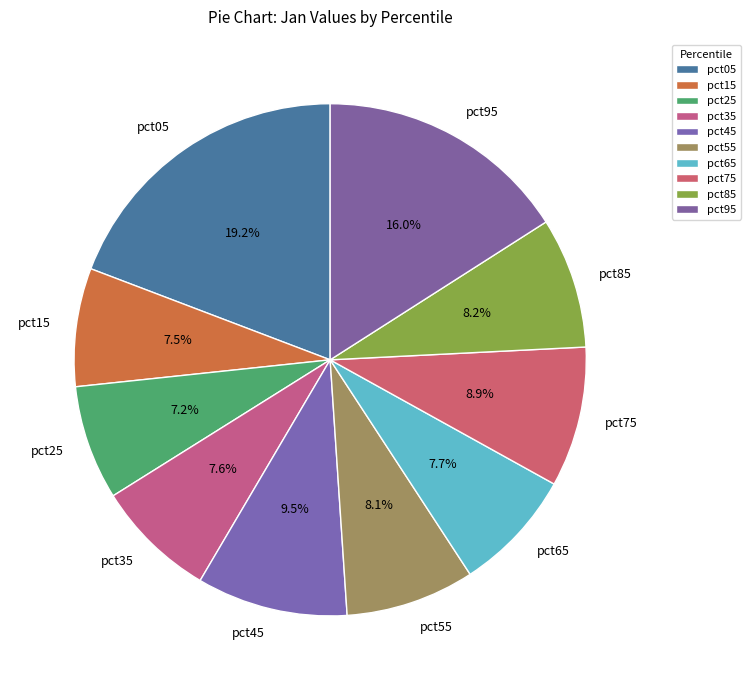

True or false: pct55 accounts for 19% of the total.

False